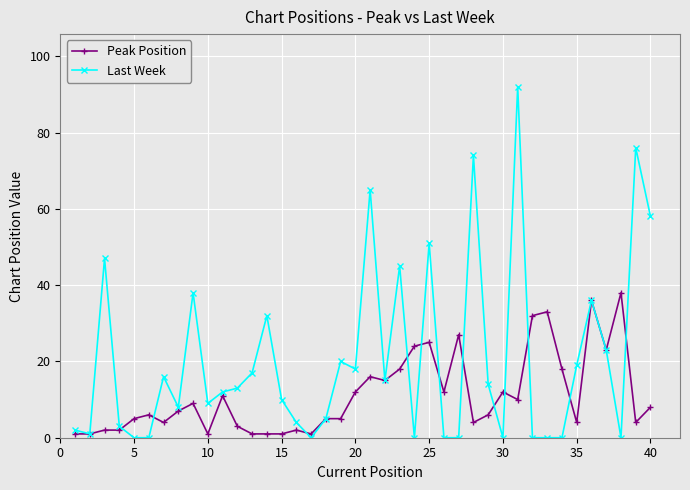

What is the difference between the second highest and second lowest values in the Last Week series?

76